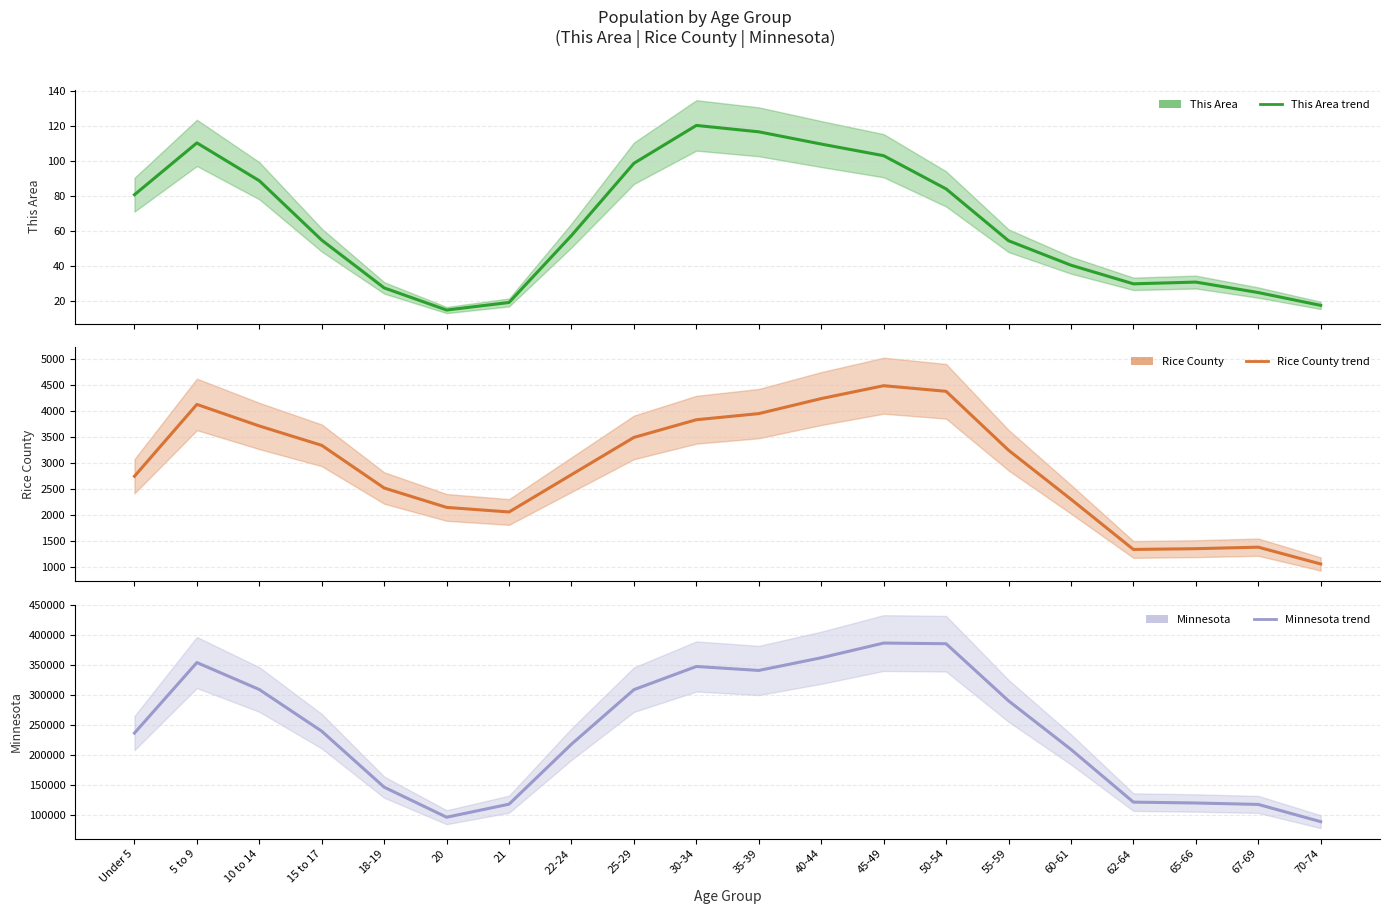

What is the sum of all Minnesota (estimate) values?

4806110.7